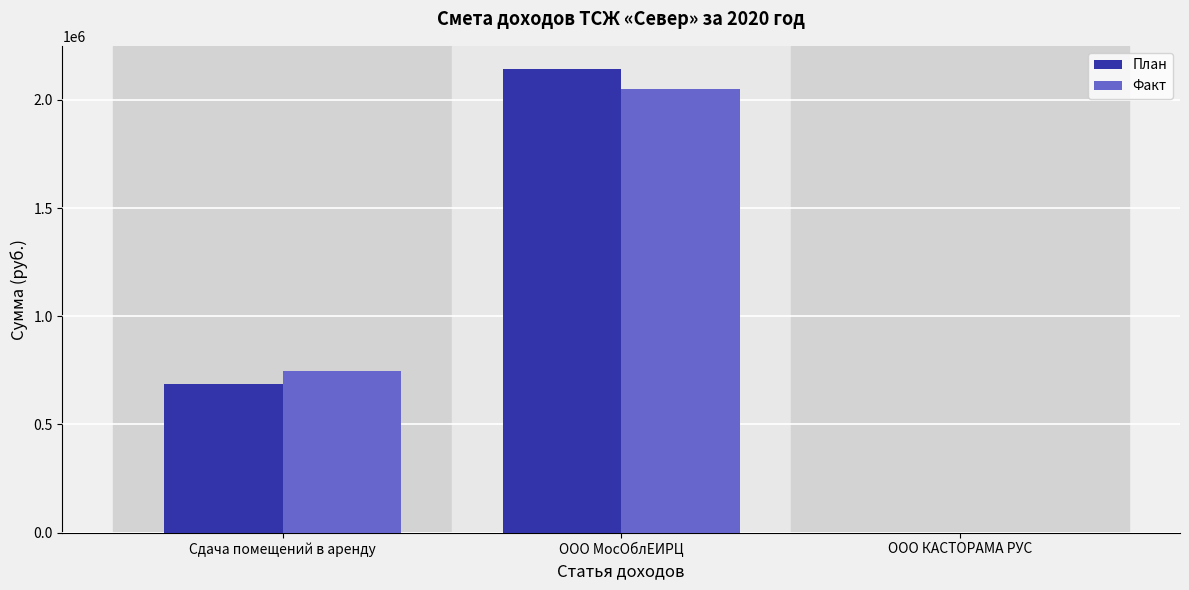

What is the maximum value for План?

2143107.6